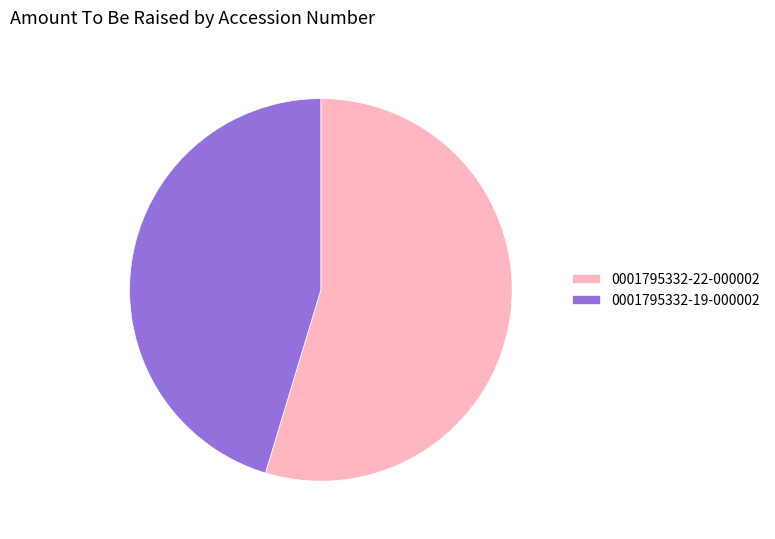

Which category has the smallest portion of the pie?

0001795332-19-000002